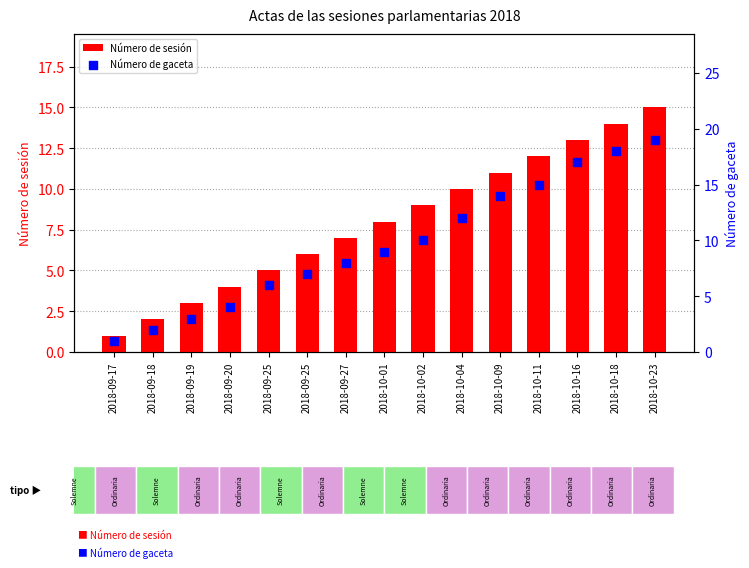

Which series has the largest Y range (max minus min)?

Número de gaceta